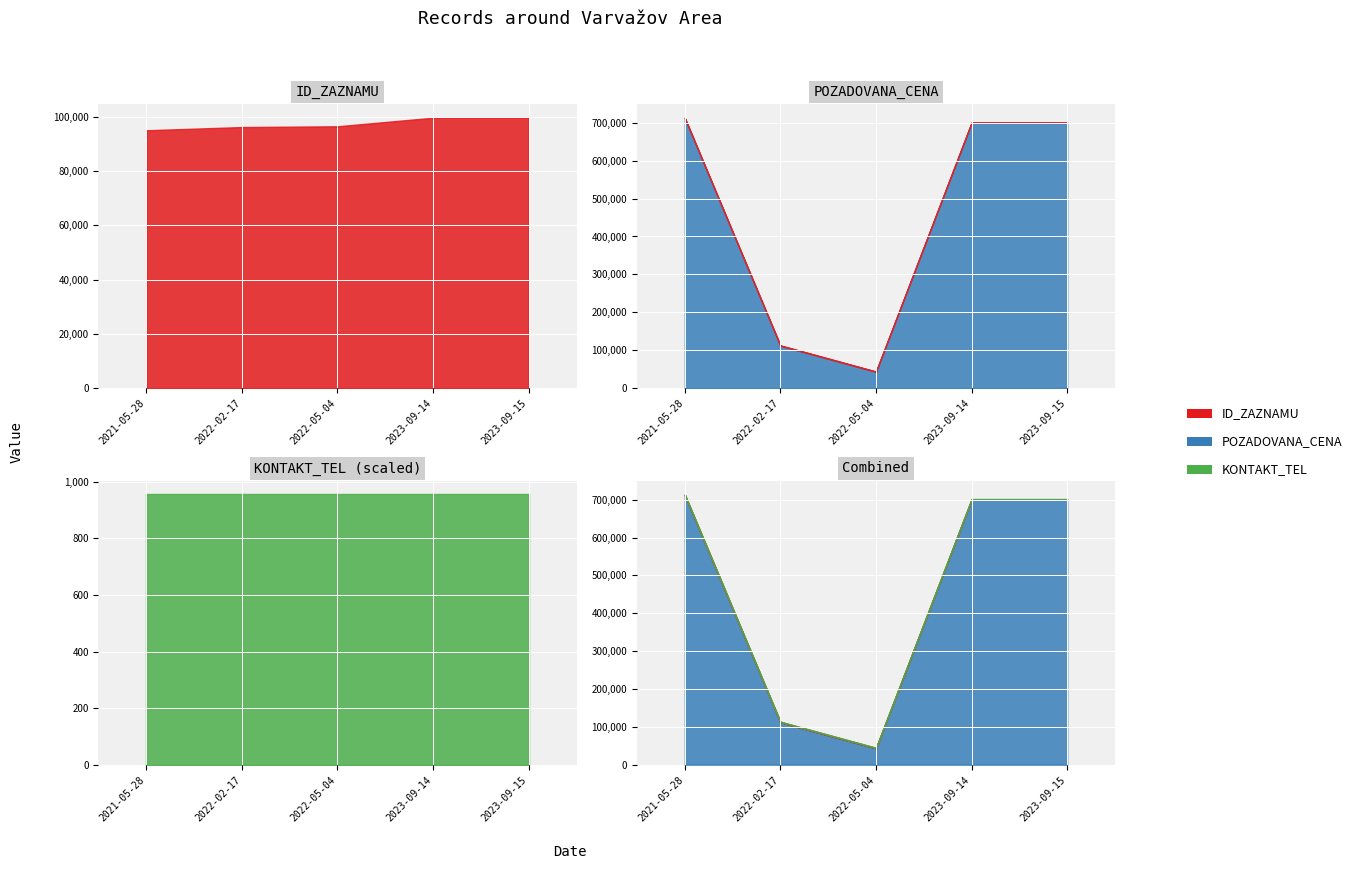

At which label is KONTAKT_TEL closest to 956199106?

2021-05-28